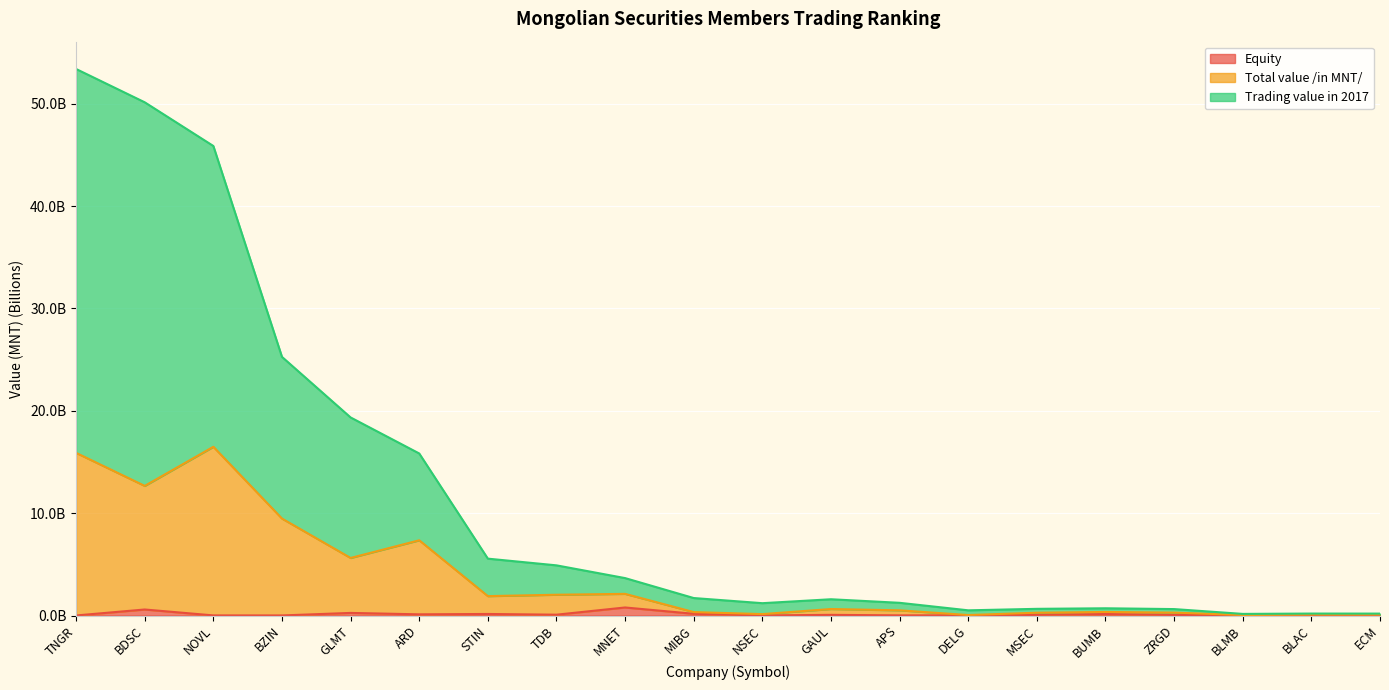

True or false: Trading value in 2017 and Equity cross at least once.

False